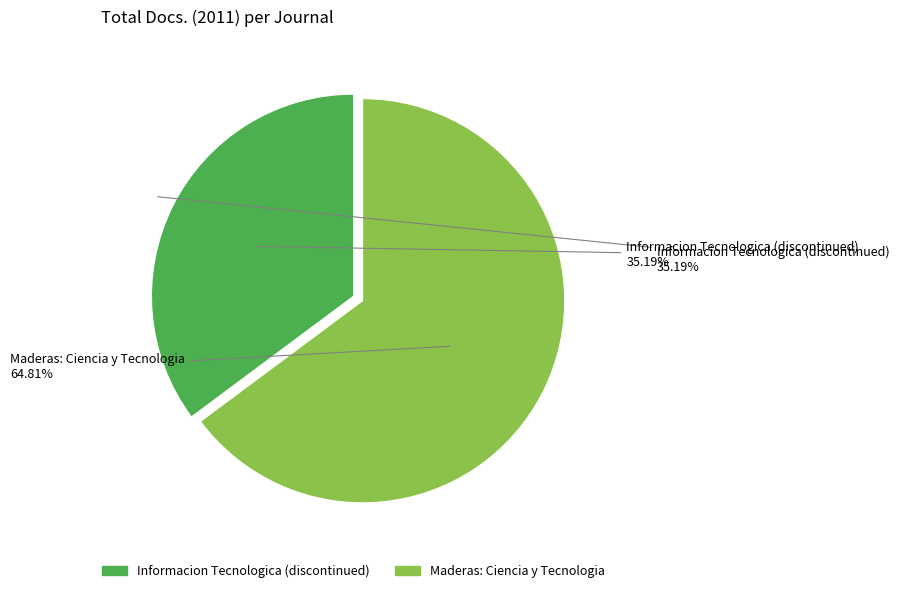

Rank the categories by value from highest to lowest.

Maderas: Ciencia y Tecnologia, Informacion Tecnologica (discontinued)